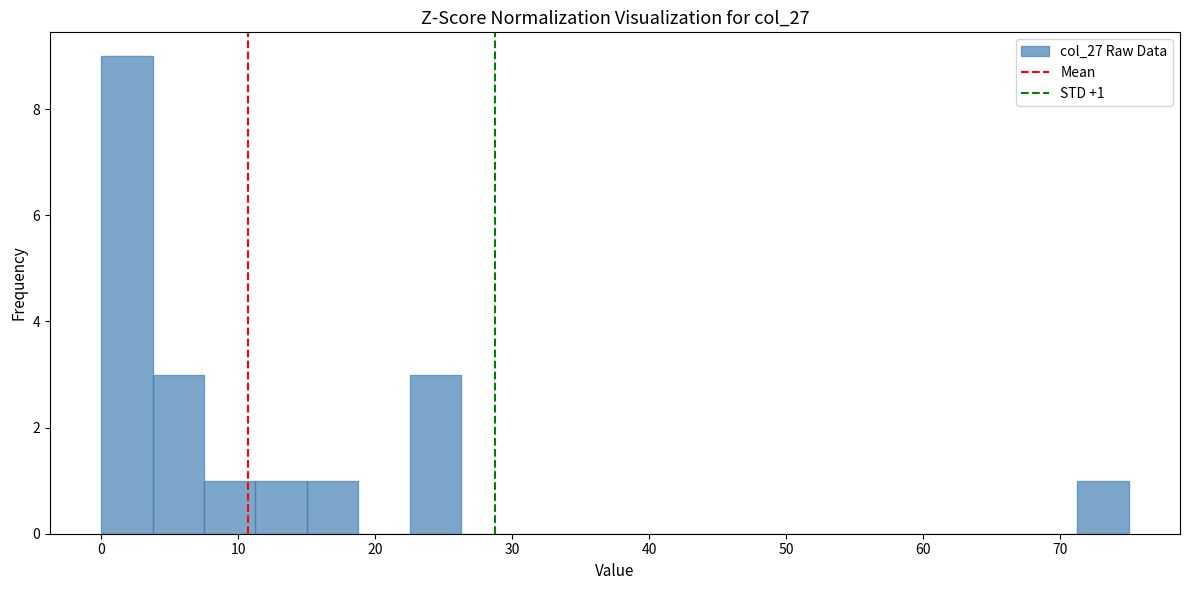

Around what value on the x-axis is the tallest bar? Give the approximate position of its centre, as read against the axis.

2